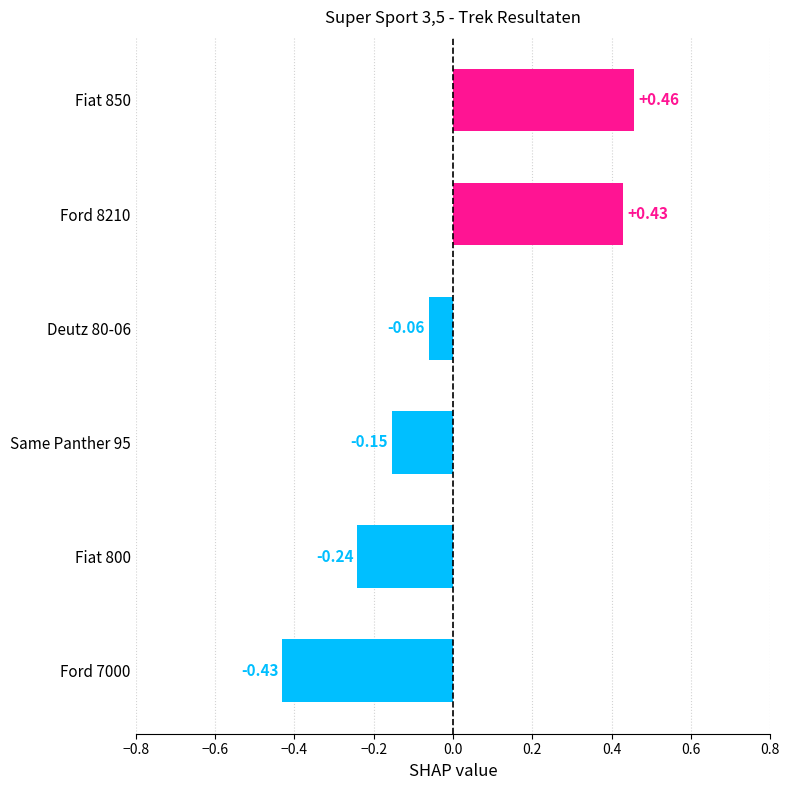

At which category does the chart reach its minimum across all series?

Ford 7000